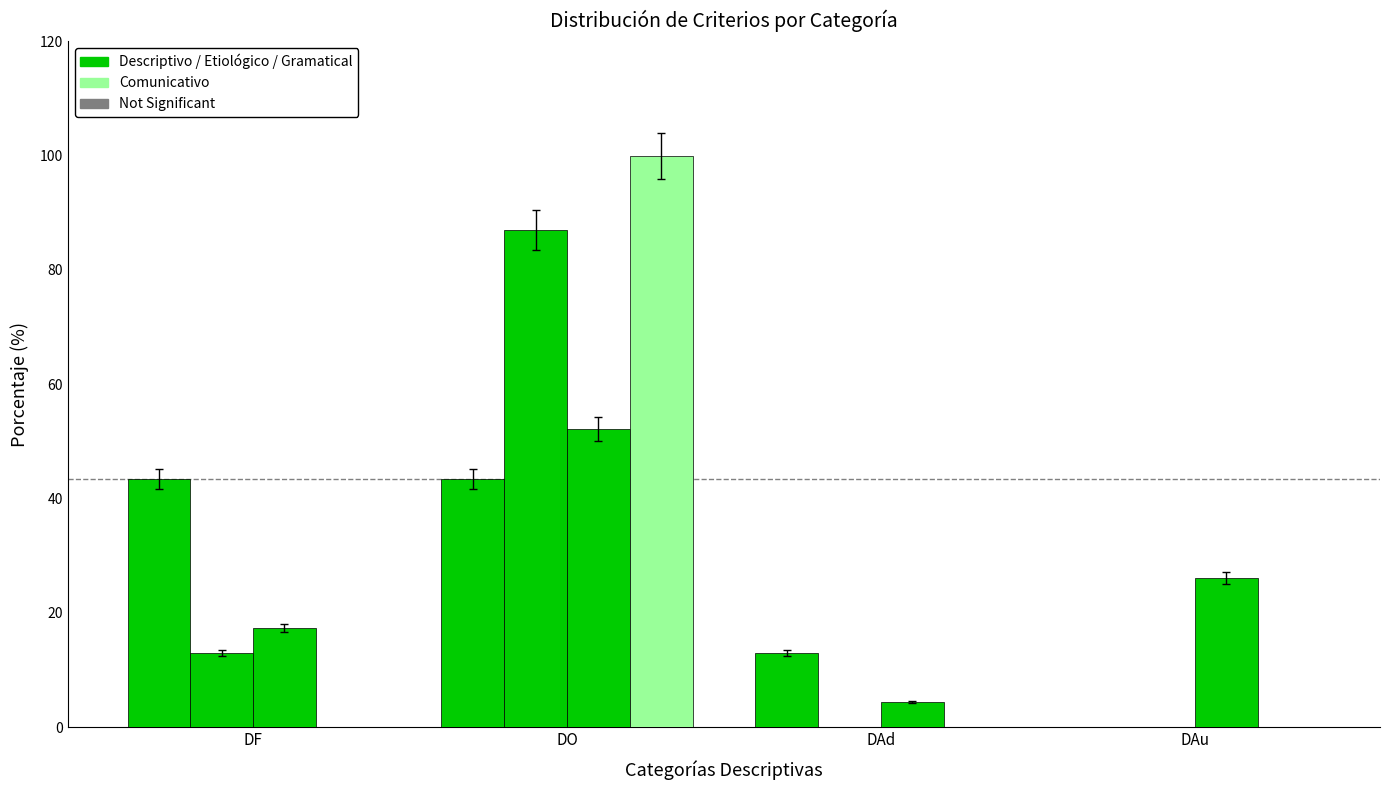

What is the spread (max minus min) of values at DAd?

13.0